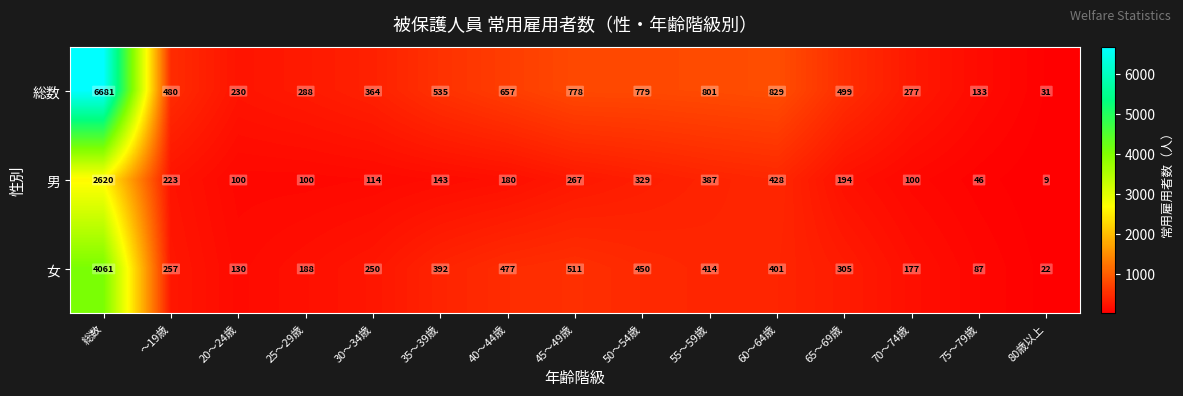

What is the total value across all series at 20～24歳?

460